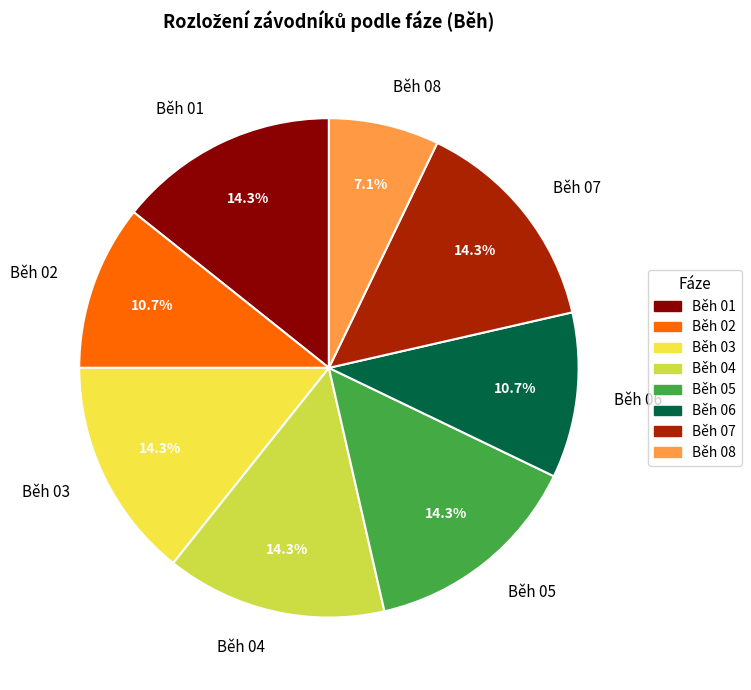

What percentage do Běh 04 and Běh 06 together represent?

25.0%